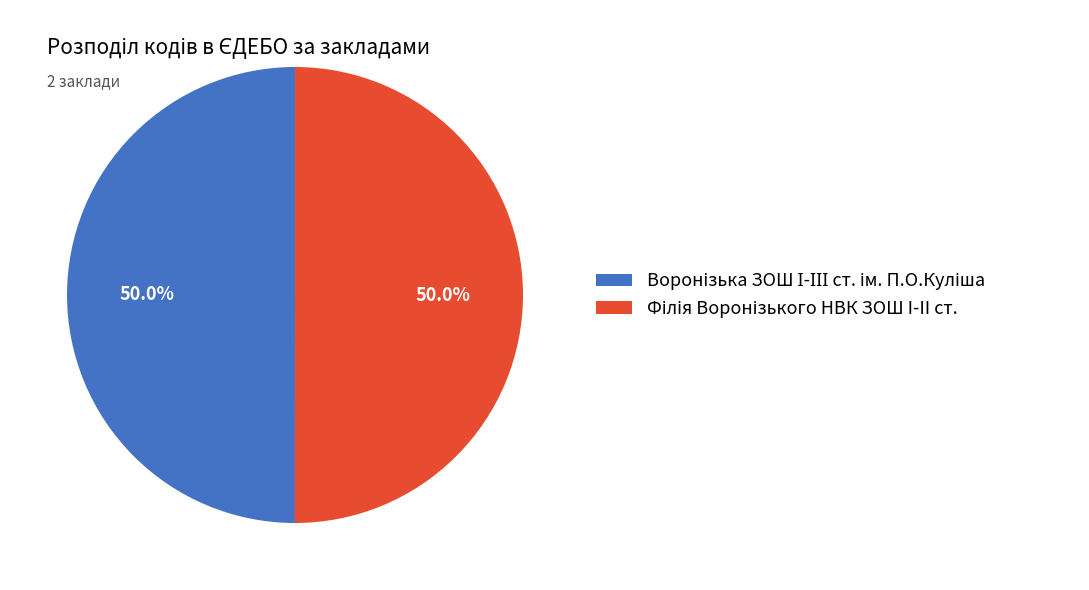

How many segments does this pie chart have?

2